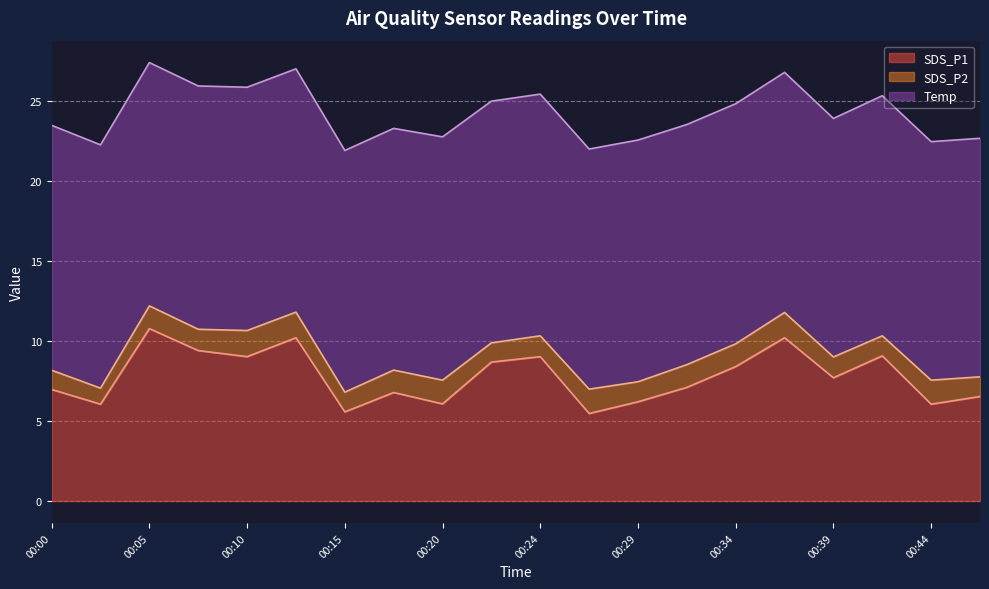

How many categories are shown in the chart?

20